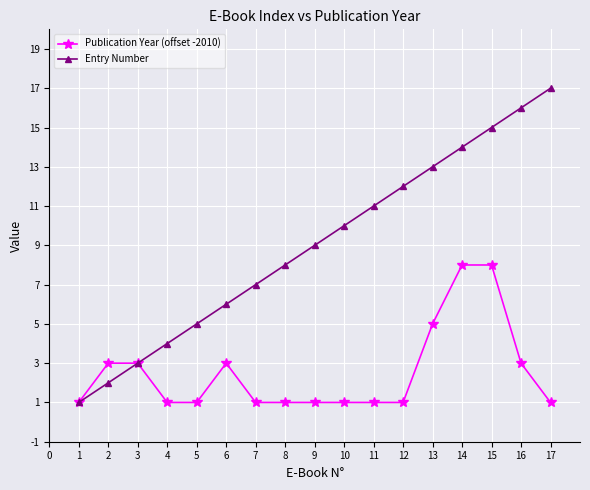

True or false: Entry Number has more than 2 interior local peaks.

False